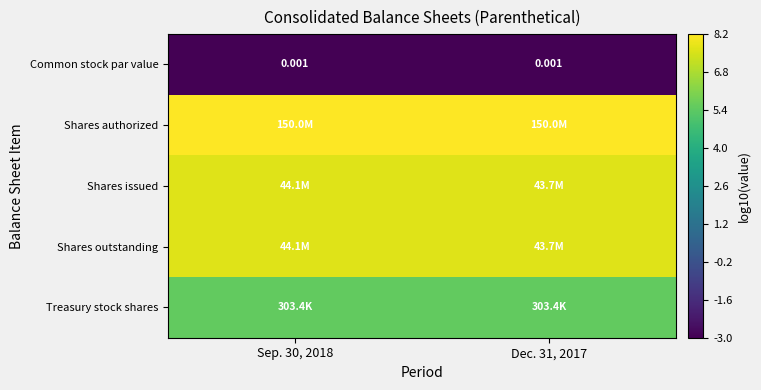

The Shares authorized series shows 11.0 at Sep. 30, 2018. True or false?

False